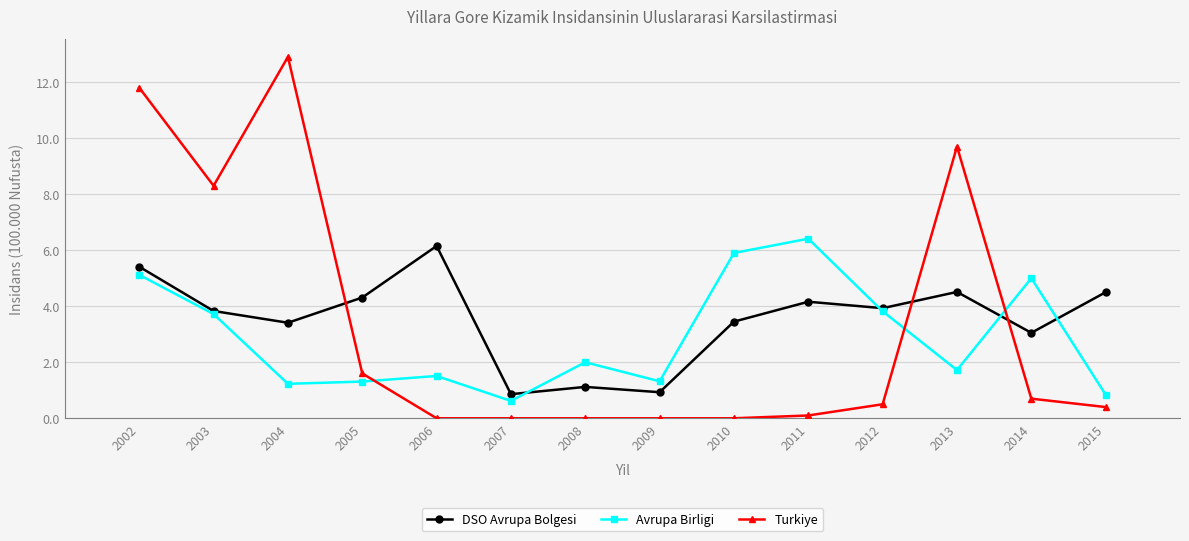

What is the average value of the Turkiye series?

3.3